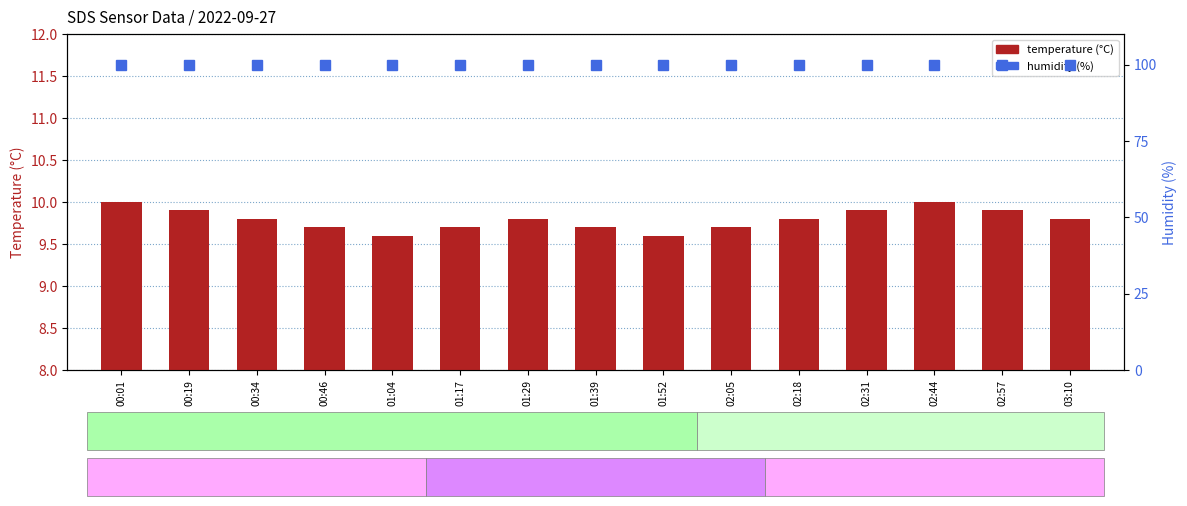

At which category is the sum across all series the highest?

00:01